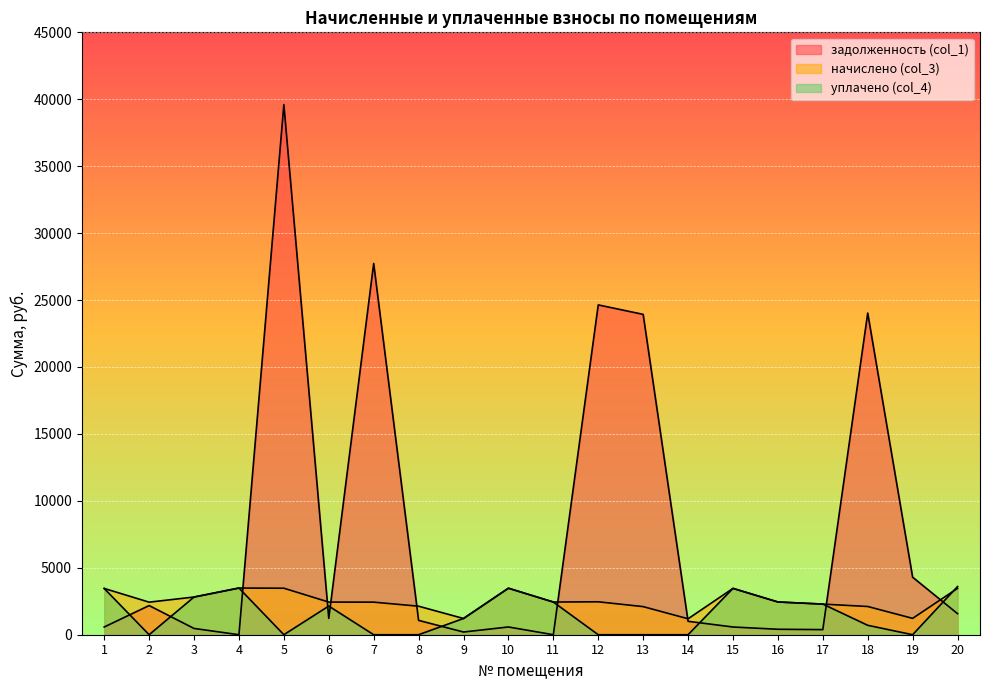

True or false: задолженность (col_1) has a value of 4297.0 at 19.

True